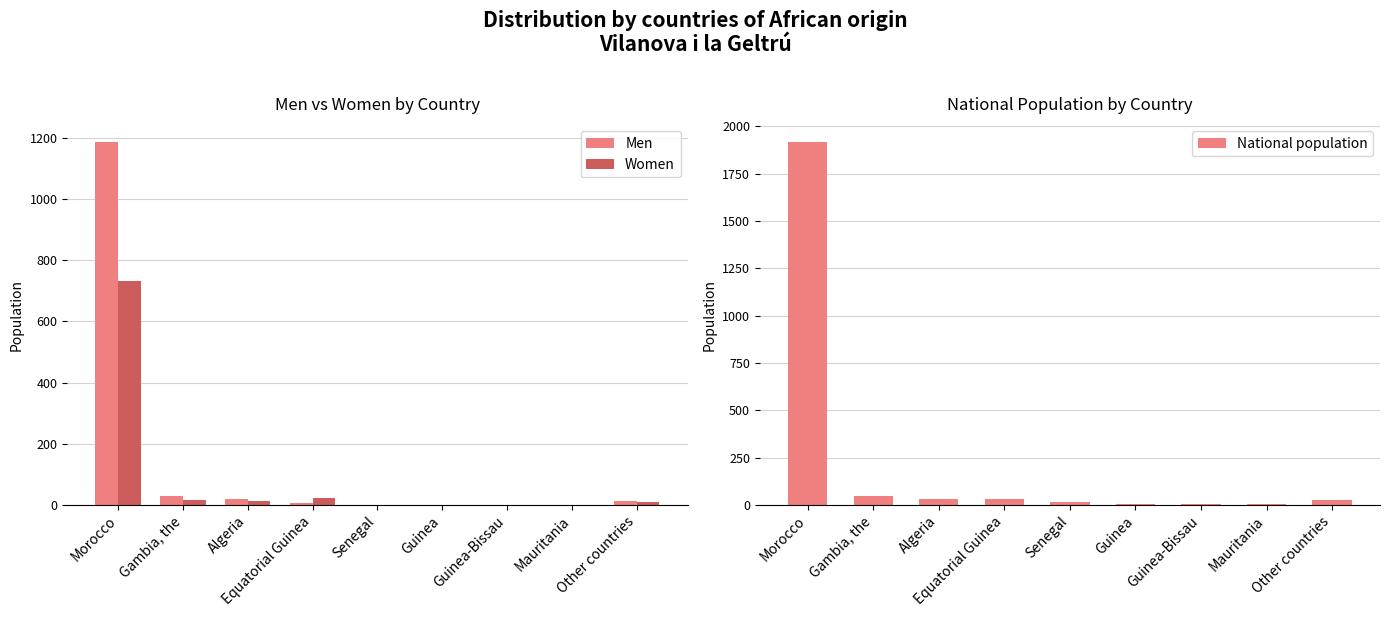

What is the sum of all National population values?

2080